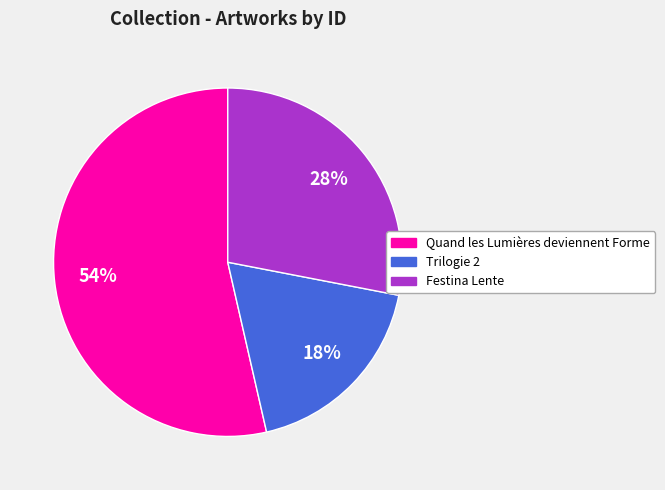

Between Quand les Lumières deviennent Forme and Festina Lente, which is larger?

Quand les Lumières deviennent Forme